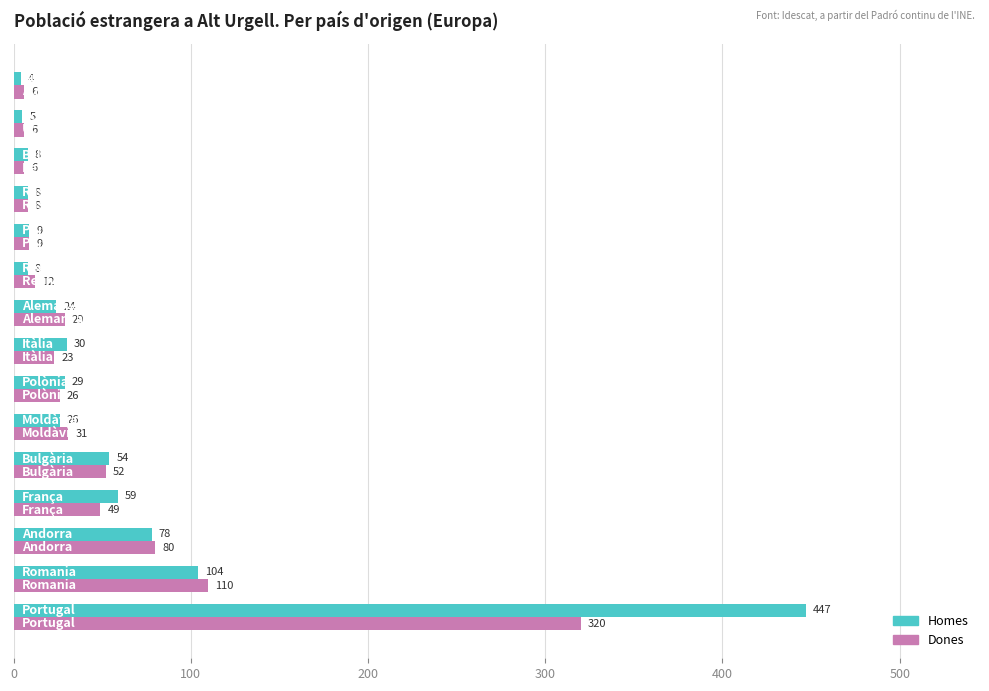

List the series in order of their overall mean, lowest first.

Dones, Homes